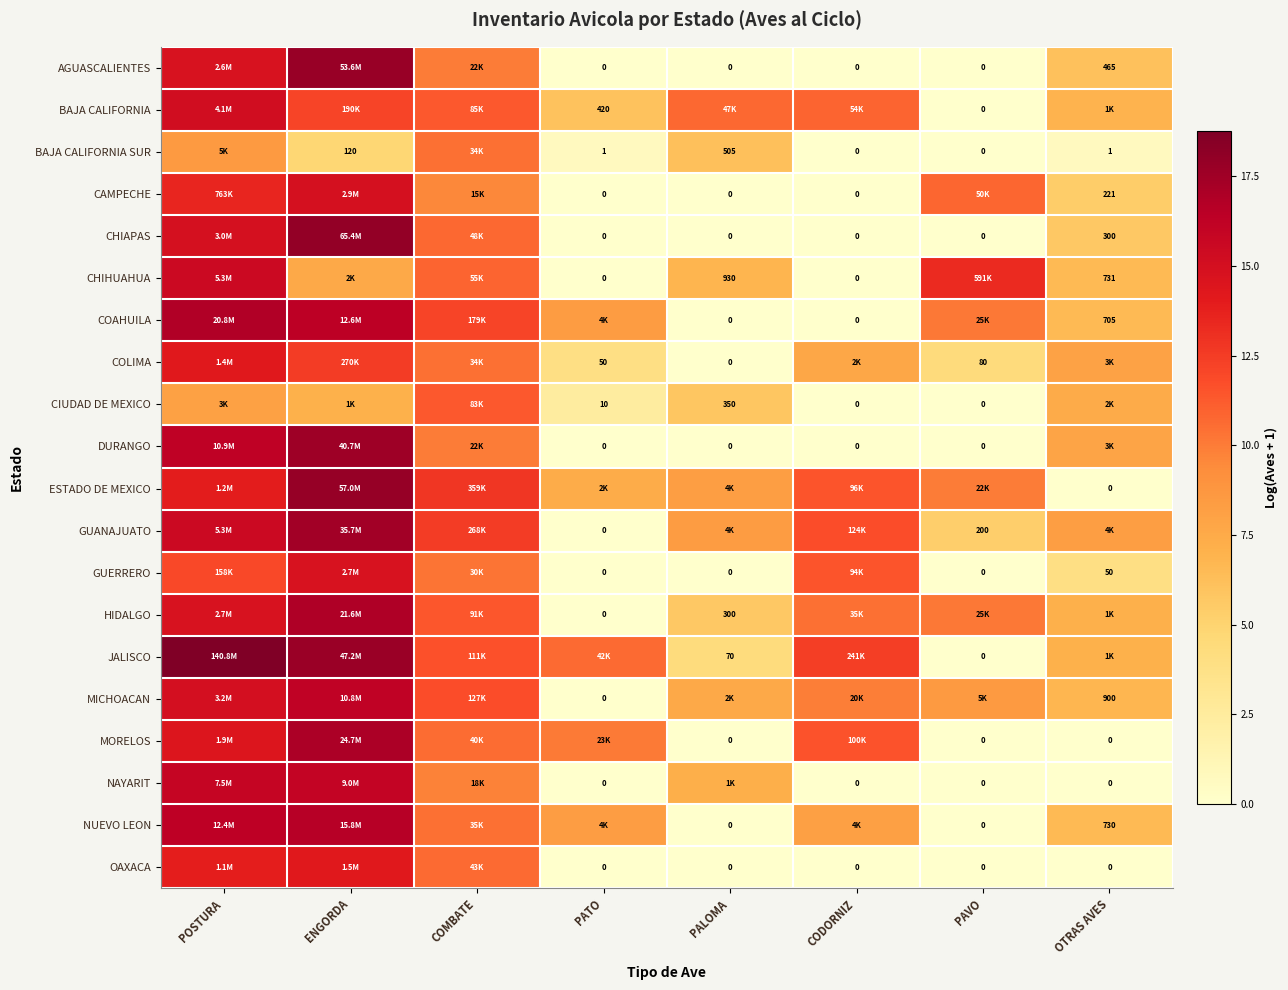

The BAJA CALIFORNIA SUR series shows 6.2 at PALOMA. True or false?

True